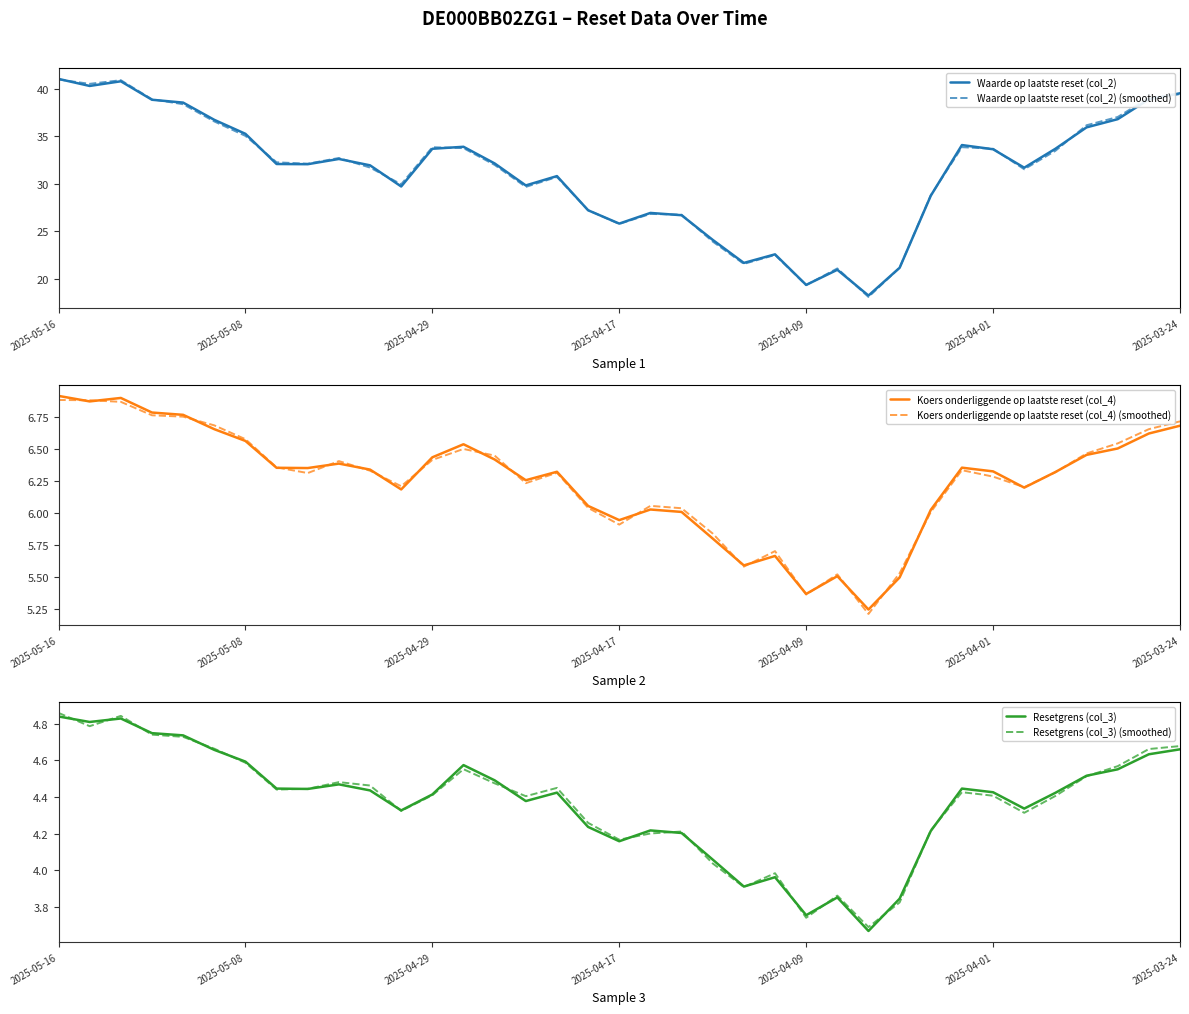

How many lines are shown in the chart?

6